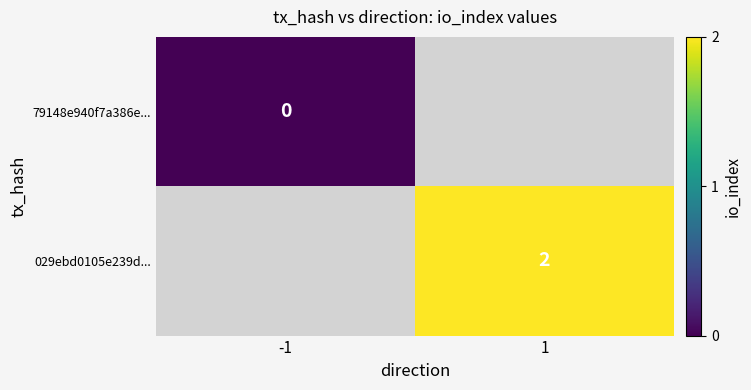

Rank the series by their maximum value, from highest to lowest.

79148e940f7a386e..., 029ebd0105e239d...